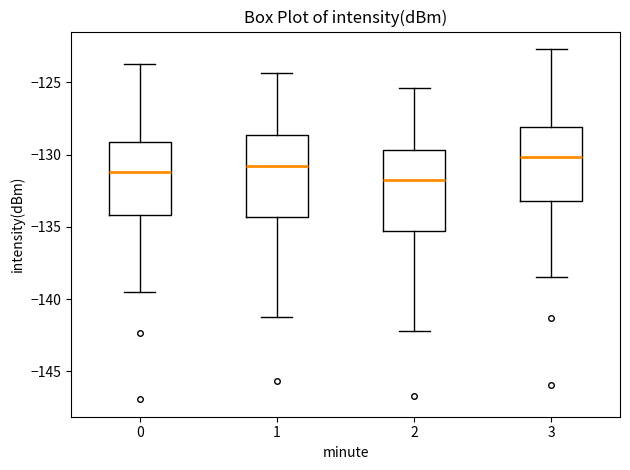

Reading left to right, read every box against the y-axis: the position of its median line, the range the box covers, and the ends of its whiskers. The values are not printed on the chart, so give them approximately, as read against the axis.

0: median -131.0, box -134.0 to -129.0, whiskers -139.5 to -123.5
1: median -131.0, box -134.5 to -128.5, whiskers -141.0 to -124.5
2: median -132.0, box -135.5 to -129.5, whiskers -142.0 to -125.5
3: median -130.0, box -133.0 to -128.0, whiskers -138.5 to -122.5